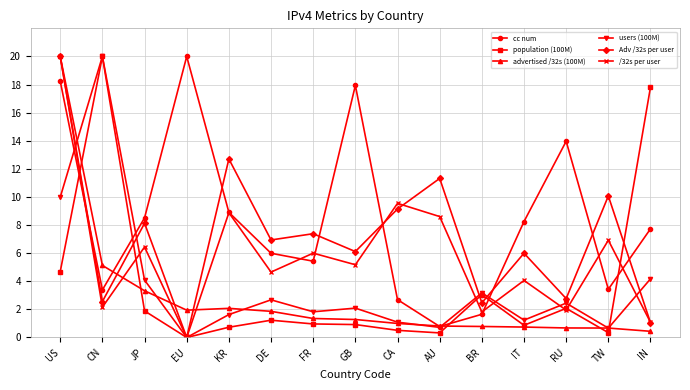

What position from the right is DE?

10